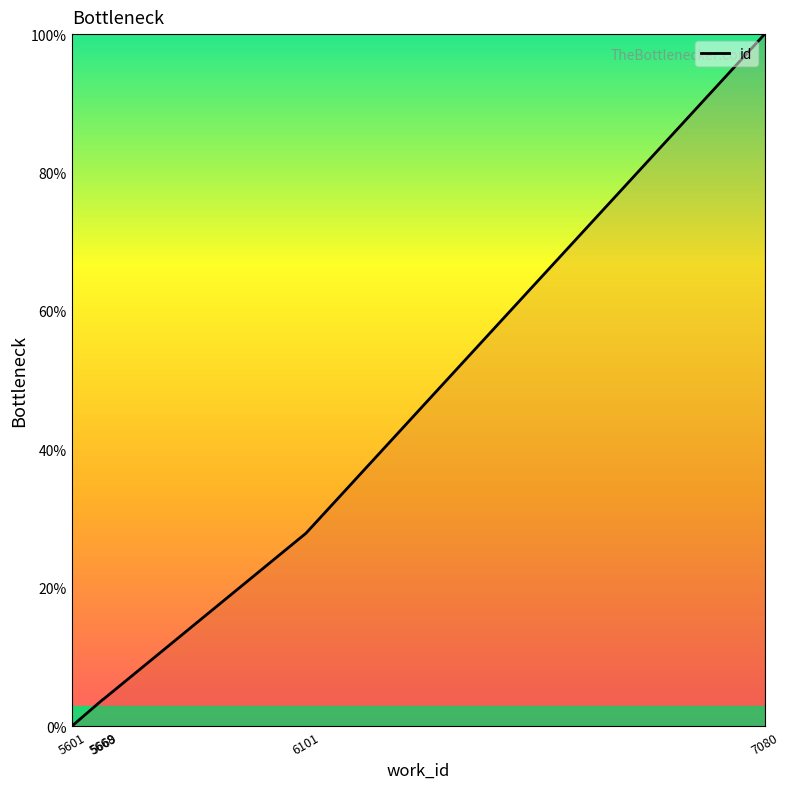

Is this an area chart (filled region under the line)?

No